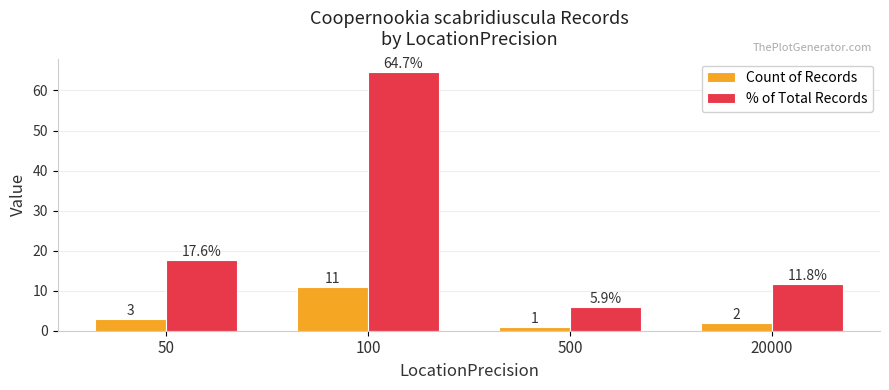

Reading left to right, what are all the values shown in this chart?

Count of Records: 50=3.0	100=11.0	500=1.0	20000=2.0
% of Total Records: 50=17.6	100=64.7	500=5.9	20000=11.8